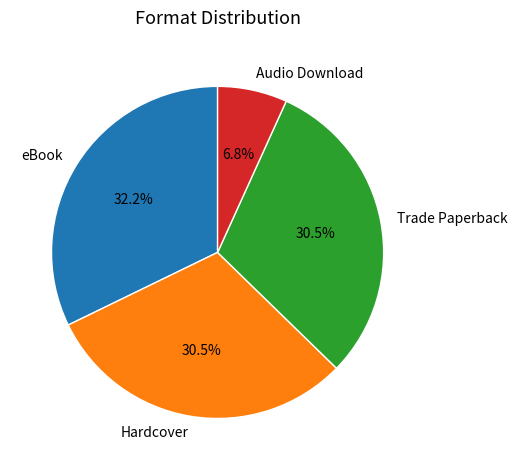

To the nearest percent, what is the difference between the largest and smallest slice percentages?

25%